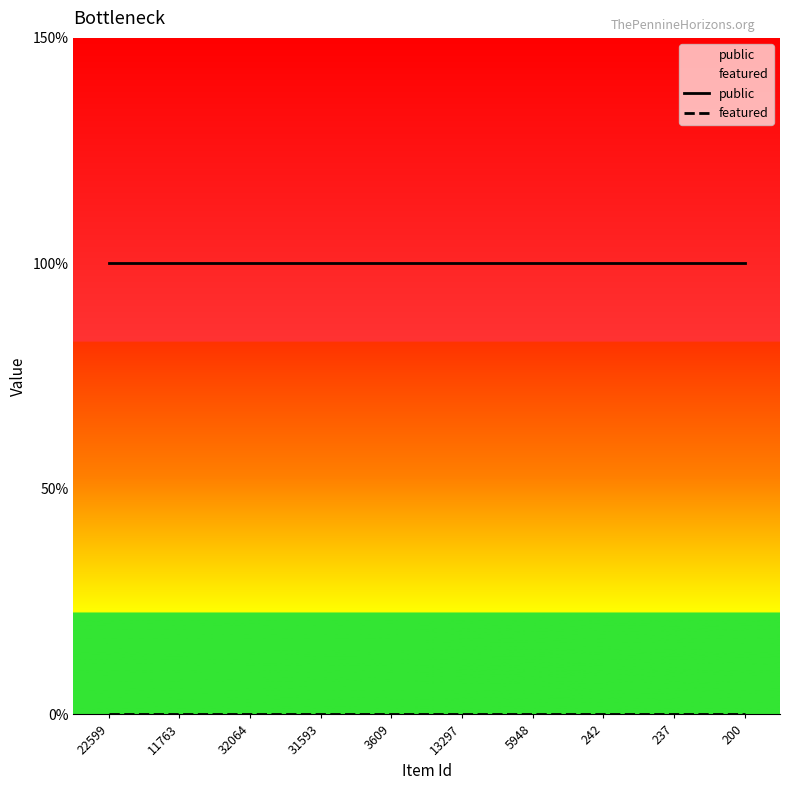

True or false: featured and public cross at least once.

False